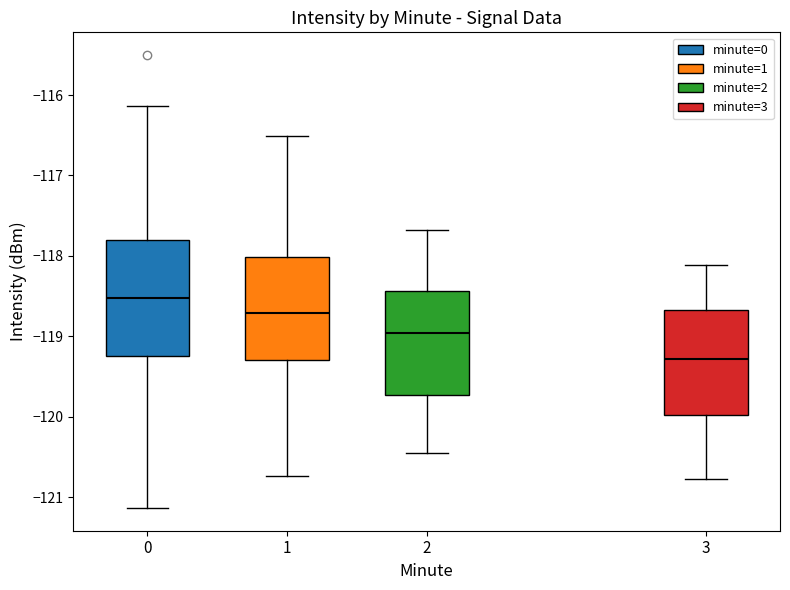

Which box's median line is the lowest?

3